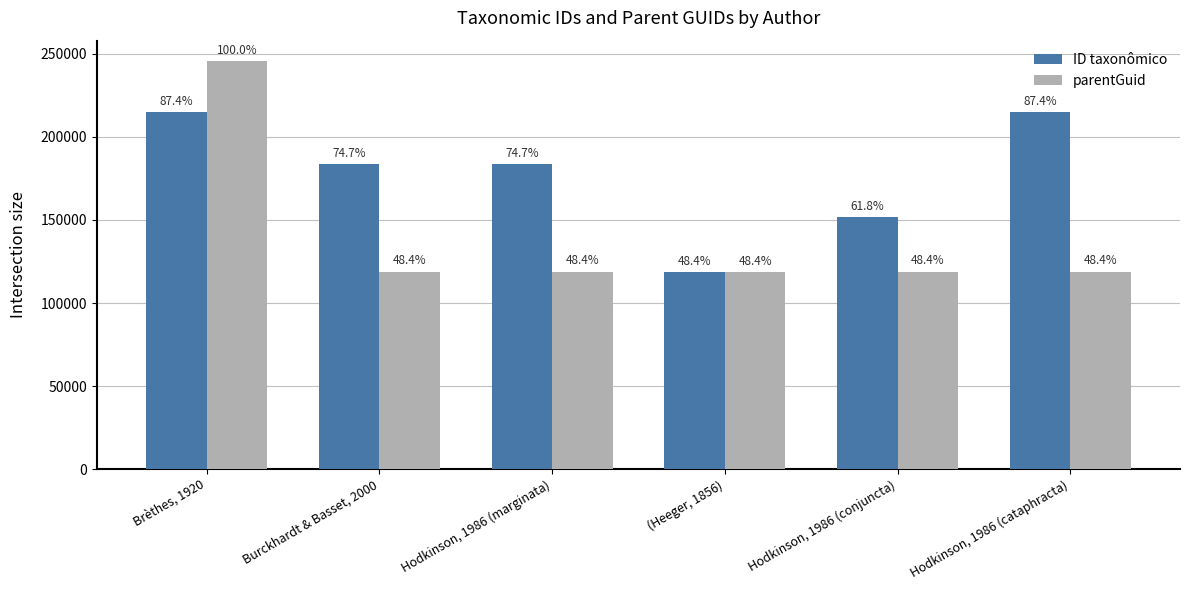

How many bars are there in total?

12